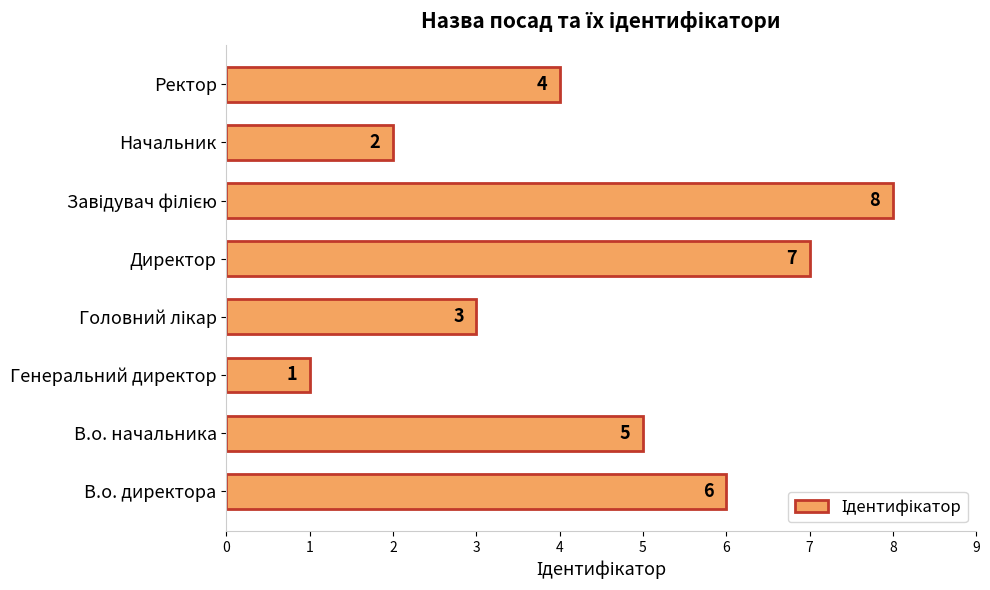

Where is the data nearest to the value 4?

Ректор